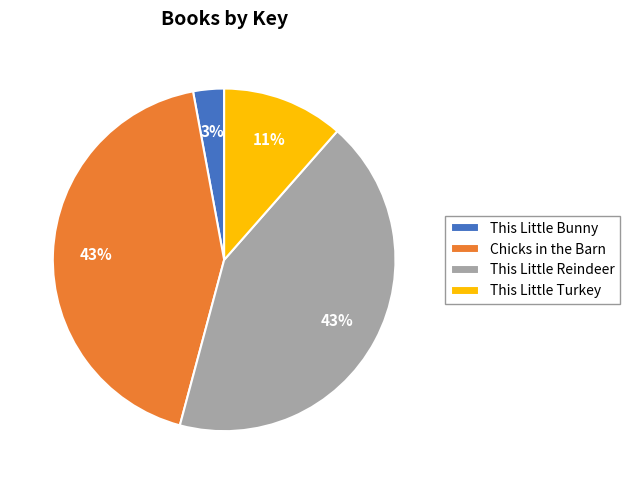

Does This Little Bunny represent more than half of the total?

No